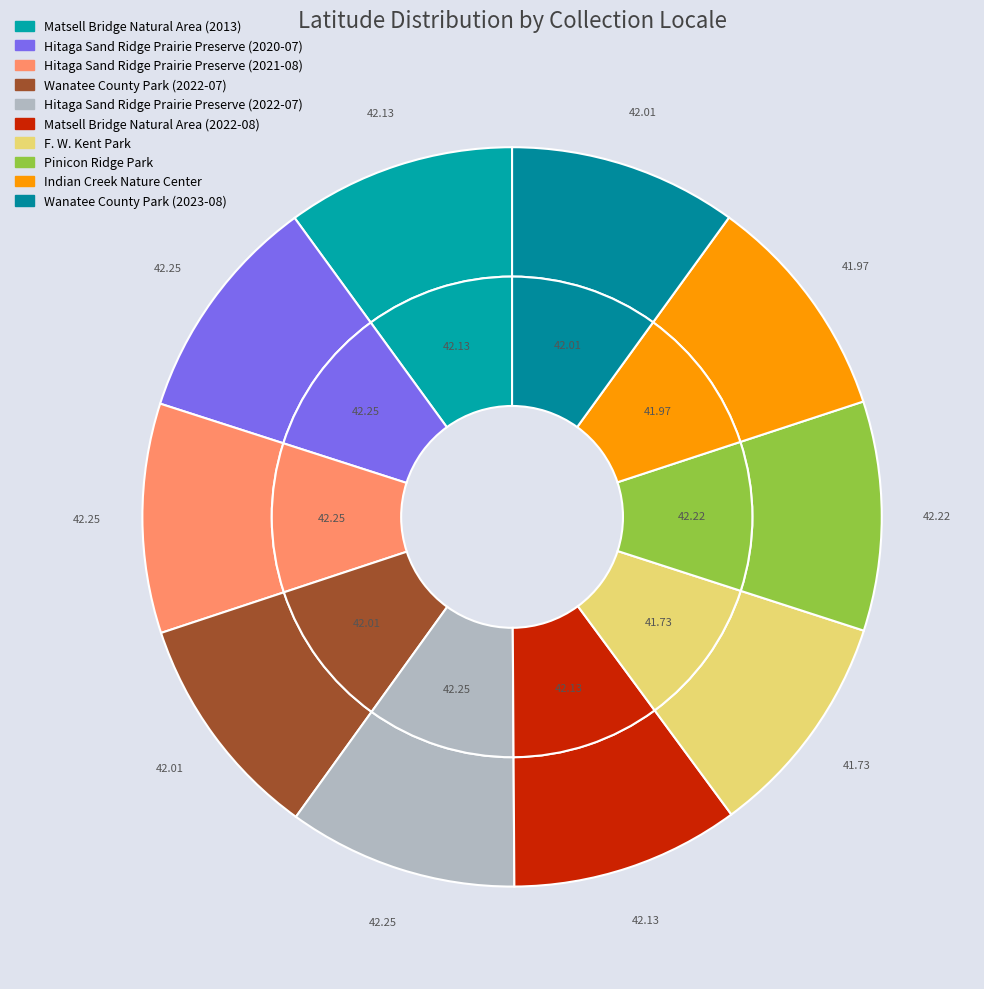

Is Hitaga Sand Ridge Prairie Preserve (2020-07) the majority of the pie?

No